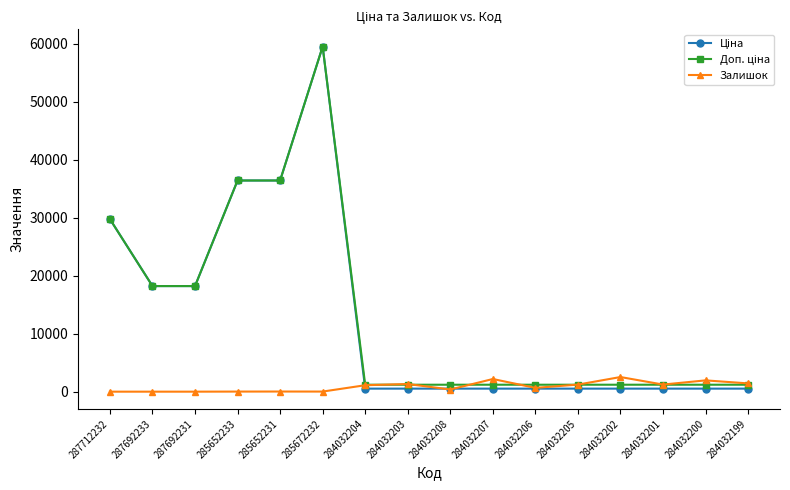

What is the sum of the Залишок values at 287712232 and 284032200?

1946.0